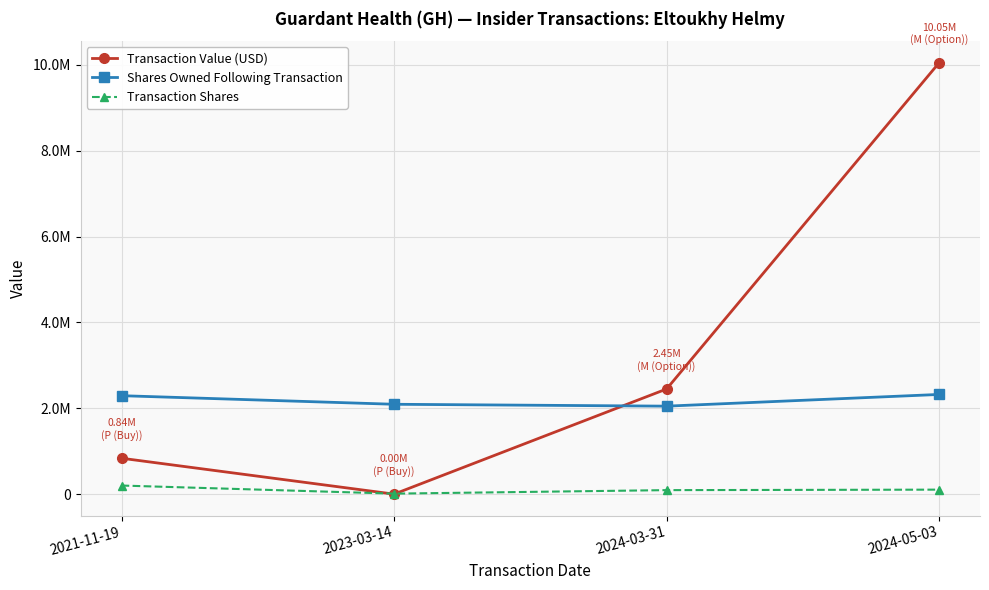

Is the value of Transaction Shares at 2023-03-14 greater than the value of Shares Owned Following Transaction at 2024-03-31?

No